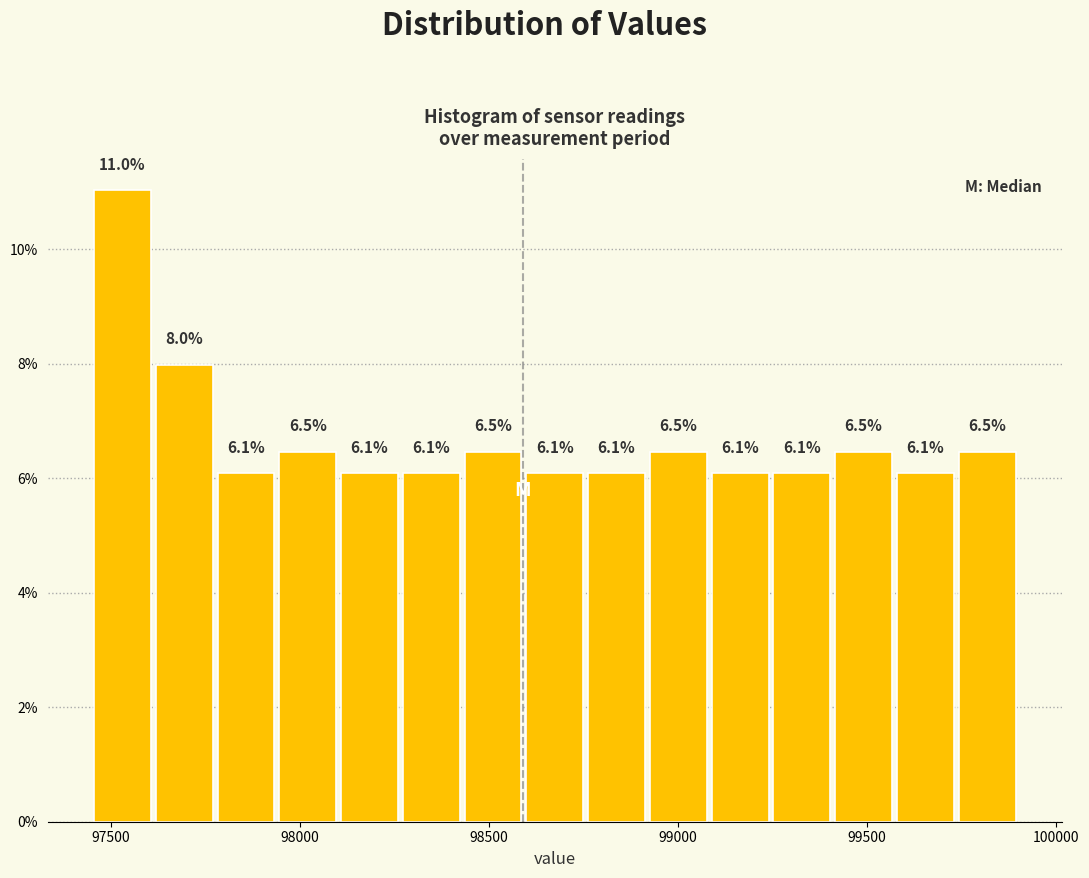

Around what value on the x-axis is the tallest bar? Give the approximate position of its centre, as read against the axis.

97550